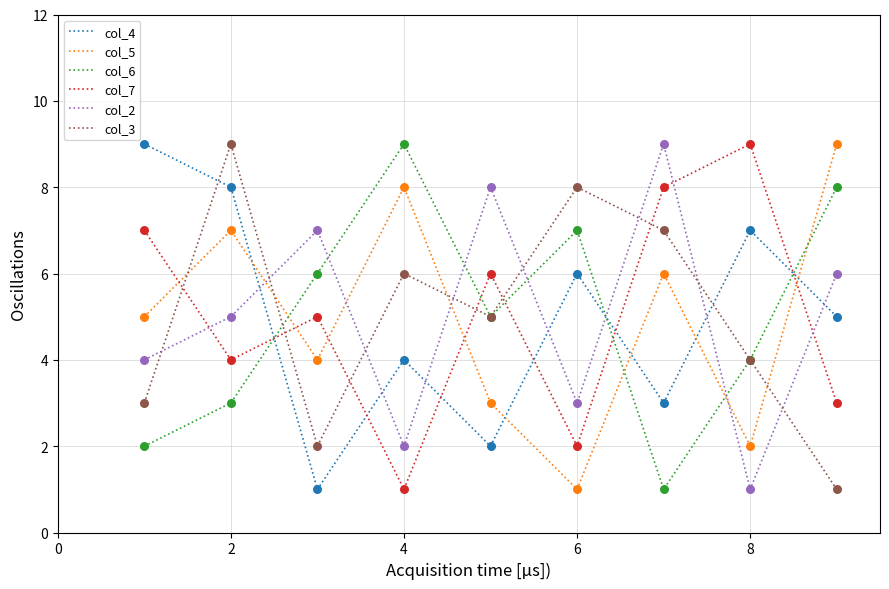

After their last crossing, which series has the higher values: col_3 or col_7?

col_7